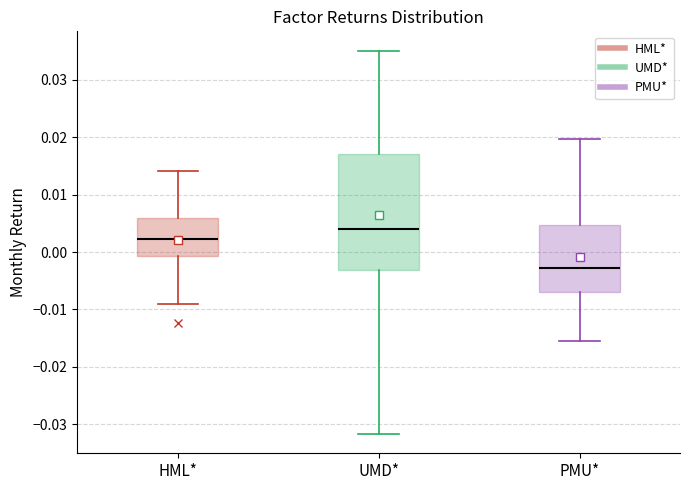

Comparing the boxes themselves (not the whiskers), which one is the tallest?

UMD*